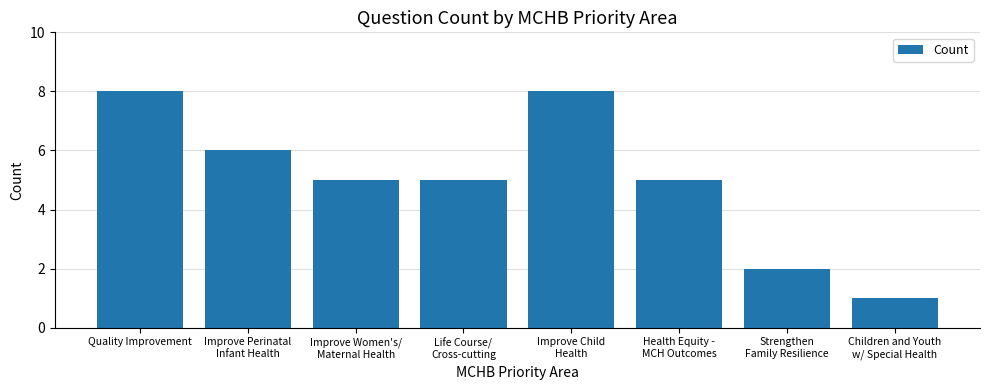

What position from the right is Health Equity -
MCH Outcomes?

3